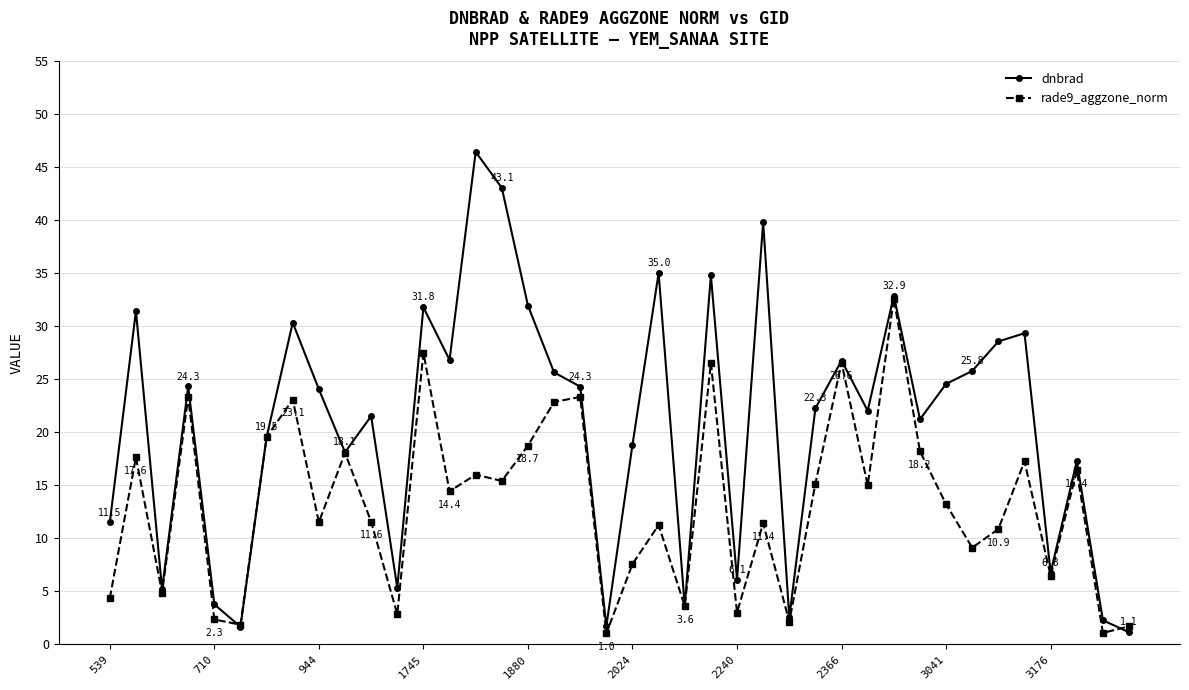

In rade9_aggzone_norm, how many points are higher than both neighbors (excluding endpoints)?

14